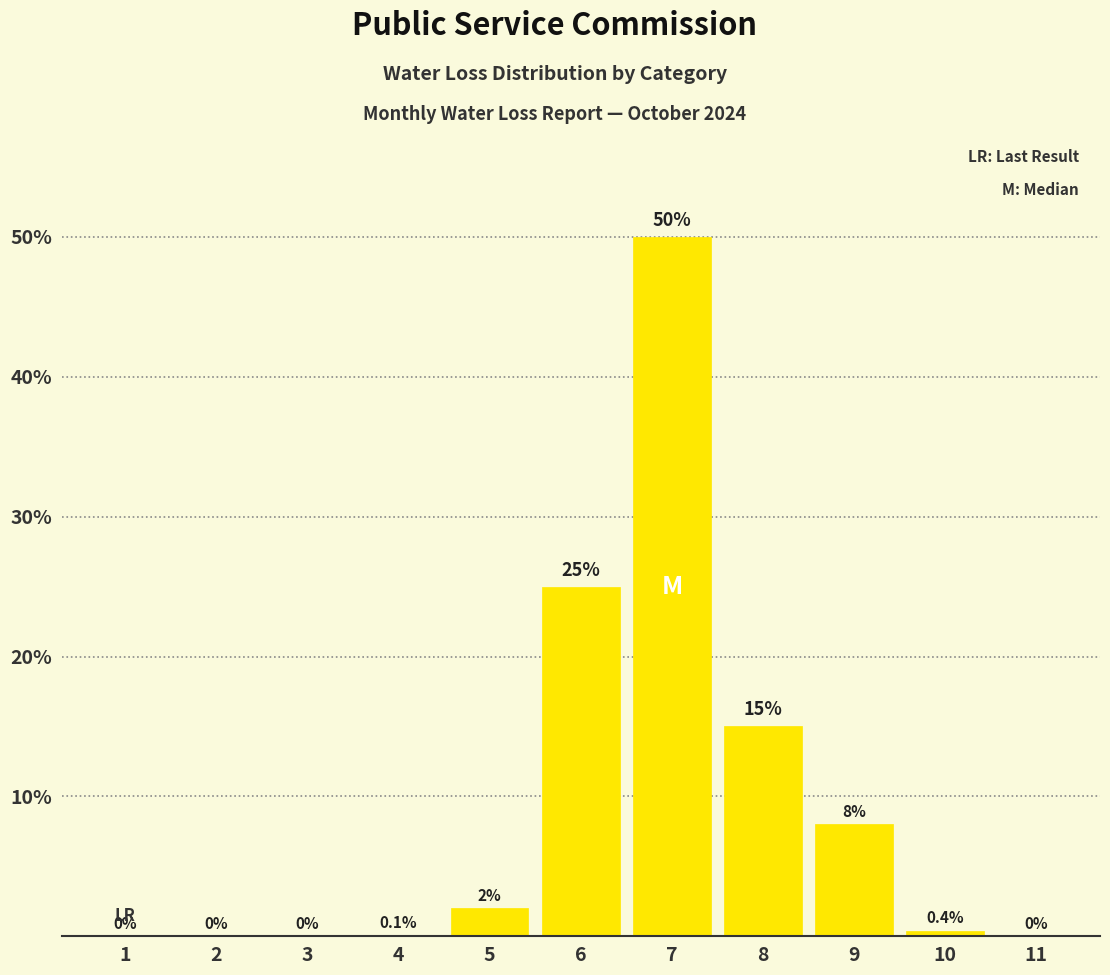

Reading left to right, what are all the values shown in this chart?

1=0.0	2=0.0	3=0.0	4=0.1	5=2.0	6=25.0	7=50.0	8=15.0	9=8.0	10=0.4	11=0.0